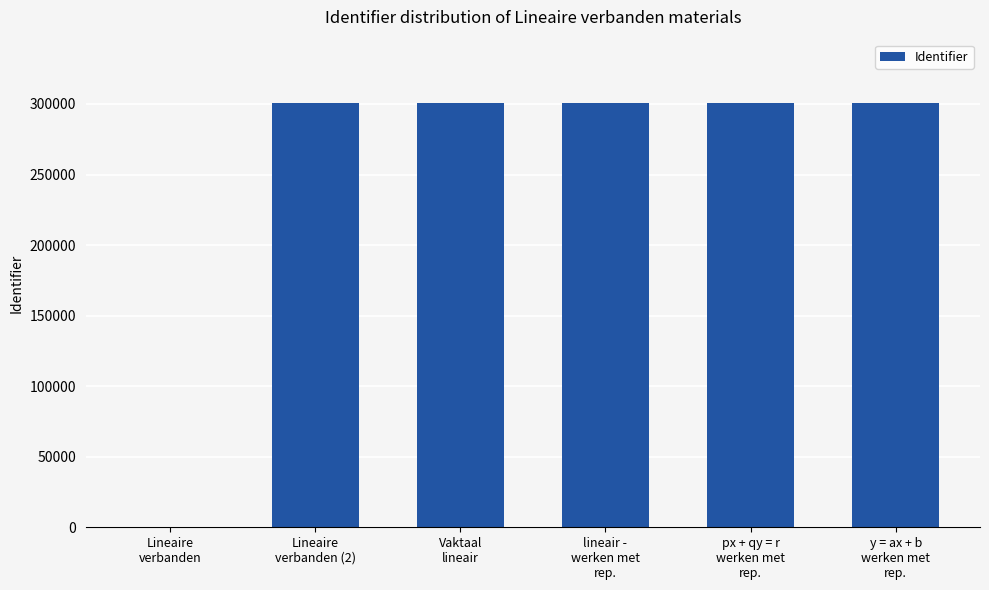

What is the sum of all values?

1502440